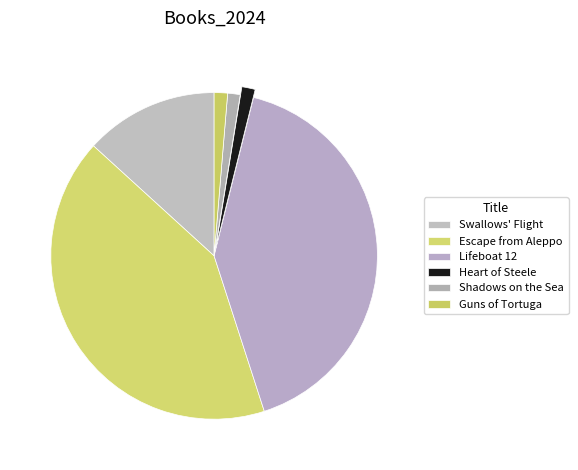

Rank the categories by value from lowest to highest.

Shadows on the Sea, Guns of Tortuga, Heart of Steele, Swallows' Flight, Lifeboat 12, Escape from Aleppo